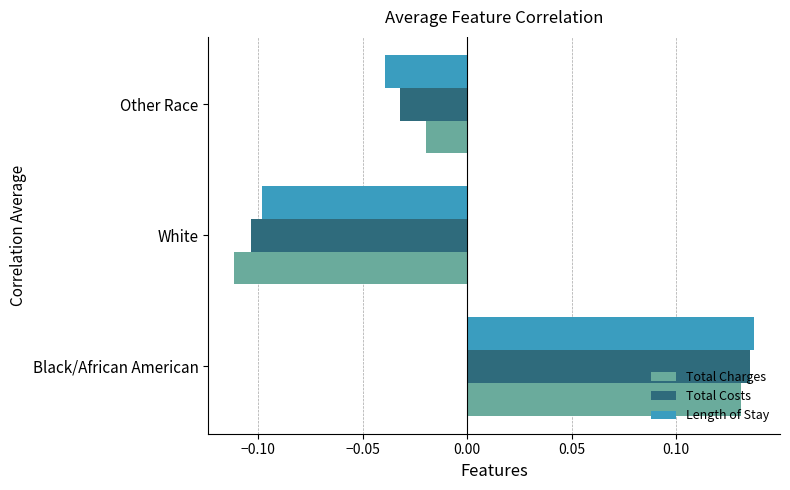

At which label is Total Charges closest to 0?

Other Race